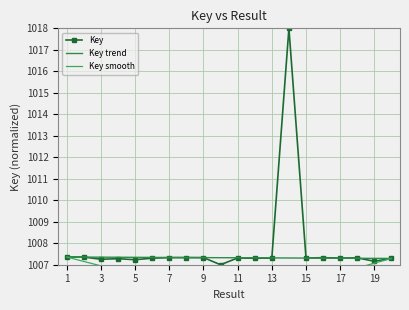

Which series has the largest total across all categories?

Key